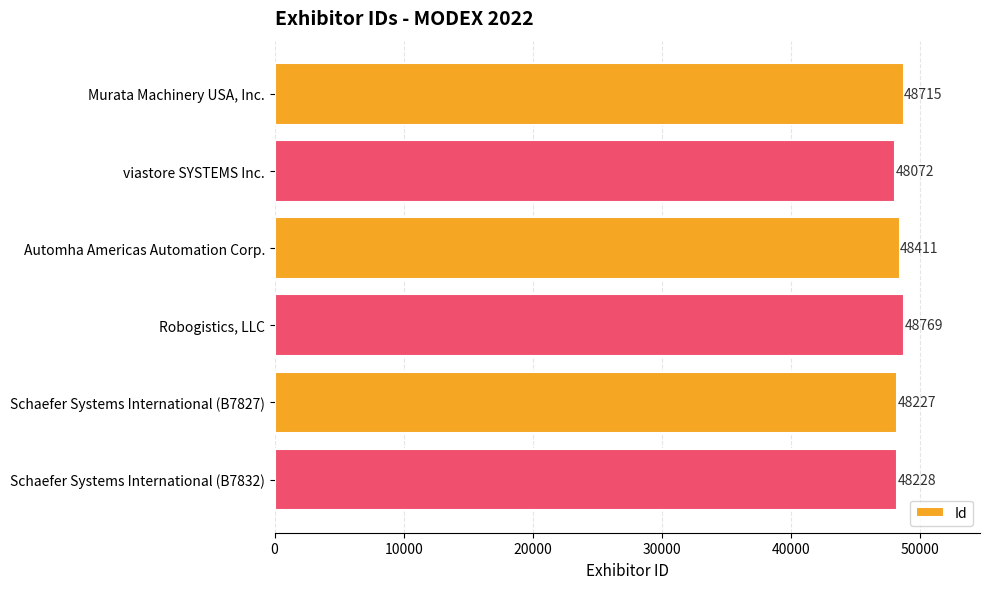

What is the difference between the values at Schaefer Systems International (B7832) and Murata Machinery USA, Inc.?

487